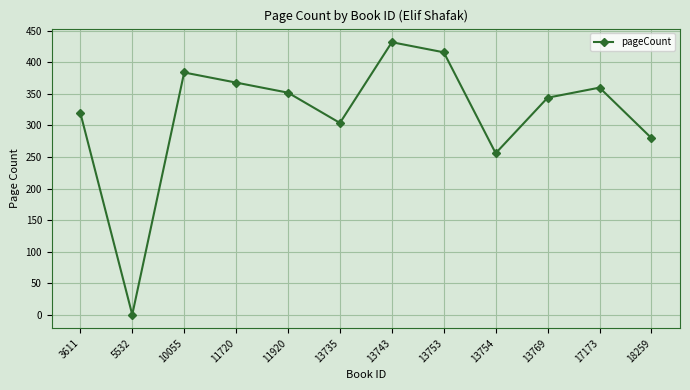

How many data points are less than 352?

6